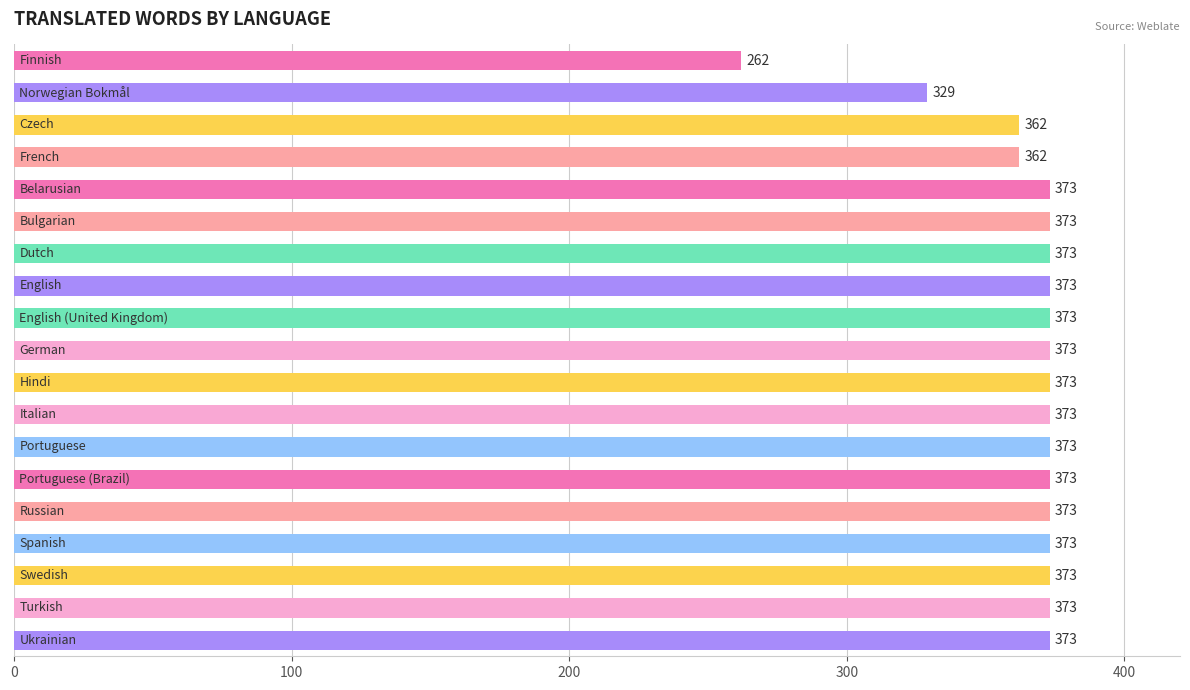

Reading top to bottom, extract all data points from this chart.

262	329	362	362	373	373	373	373	373	373	373	373	373	373	373	373	373	373	373